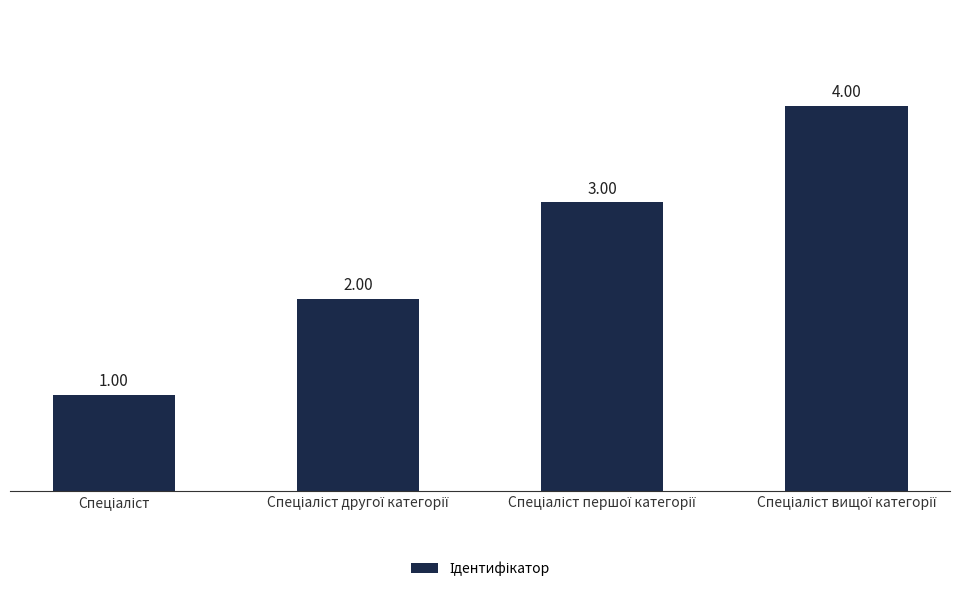

Reading left to right, list all the values displayed in this chart.

1	2	3	4